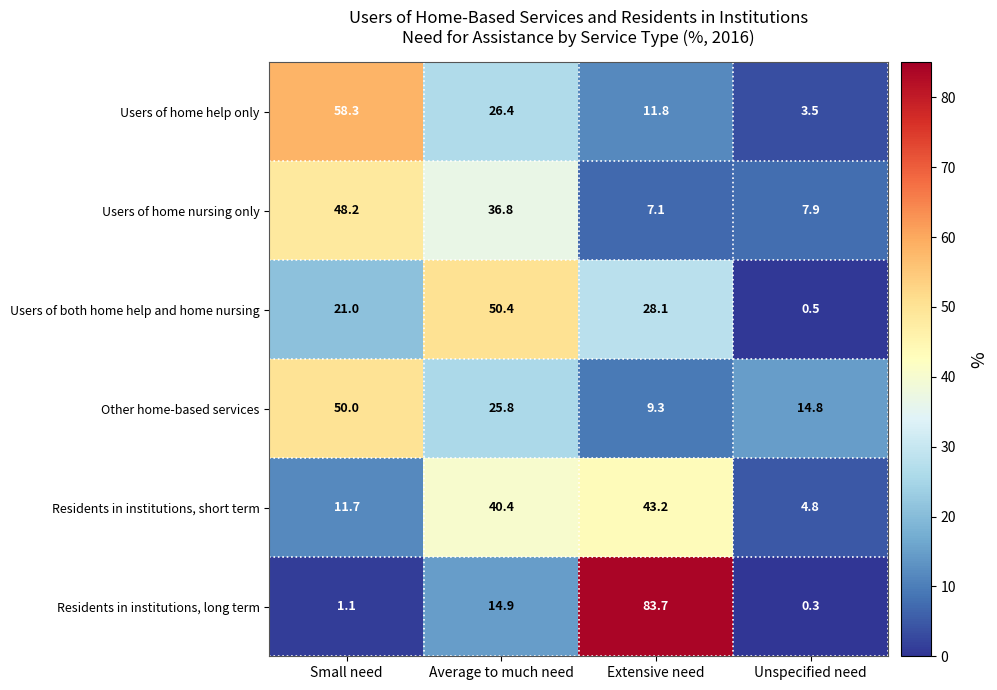

Which series has the largest range (max minus min)?

Residents in institutions, long term